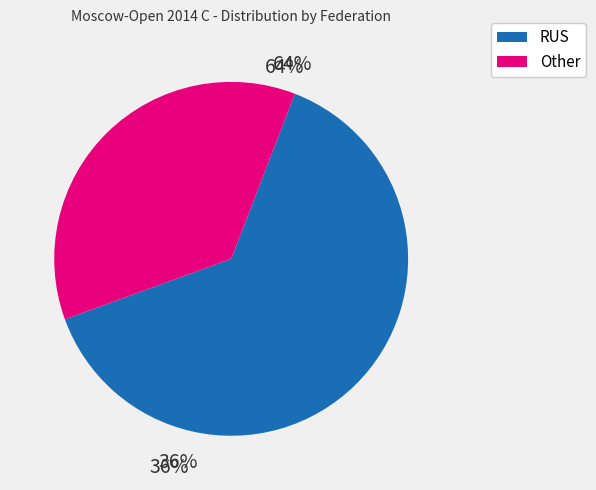

Which slice is the largest?

RUS